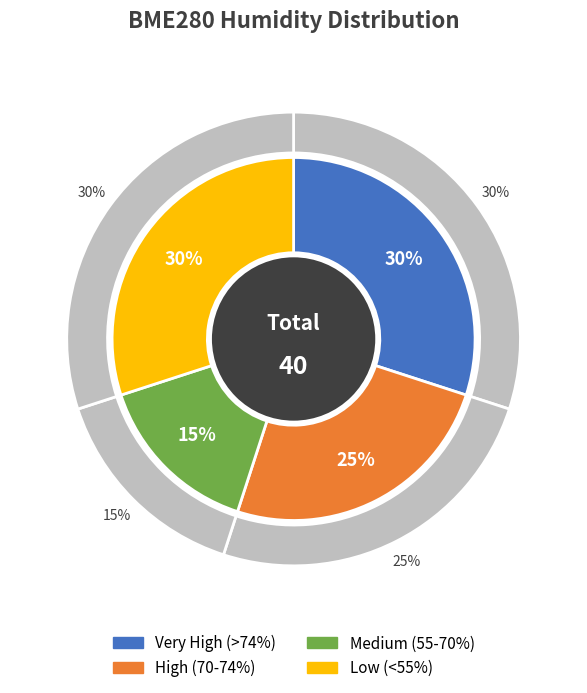

True or false: 02:40 accounts for 1% of the total.

False